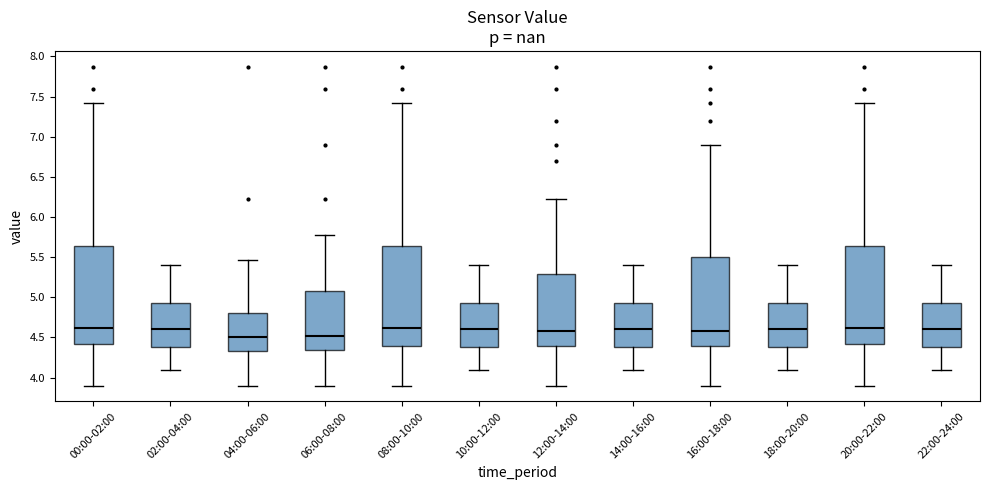

Reading left to right, read every box against the y-axis: the position of its median line, the range the box covers, and the ends of its whiskers. The values are not printed on the chart, so give them approximately, as read against the axis.

00:00-02:00: median 4.60, box 4.40 to 5.65, whiskers 3.90 to 7.40
02:00-04:00: median 4.60, box 4.40 to 4.95, whiskers 4.10 to 5.40
04:00-06:00: median 4.50, box 4.35 to 4.80, whiskers 3.90 to 5.45
06:00-08:00: median 4.50, box 4.35 to 5.10, whiskers 3.90 to 5.75
08:00-10:00: median 4.60, box 4.40 to 5.65, whiskers 3.90 to 7.40
10:00-12:00: median 4.60, box 4.40 to 4.95, whiskers 4.10 to 5.40
12:00-14:00: median 4.60, box 4.40 to 5.30, whiskers 3.90 to 6.25
14:00-16:00: median 4.60, box 4.40 to 4.95, whiskers 4.10 to 5.40
16:00-18:00: median 4.60, box 4.40 to 5.50, whiskers 3.90 to 6.90
18:00-20:00: median 4.60, box 4.40 to 4.95, whiskers 4.10 to 5.40
20:00-22:00: median 4.60, box 4.40 to 5.65, whiskers 3.90 to 7.40
22:00-24:00: median 4.60, box 4.40 to 4.95, whiskers 4.10 to 5.40